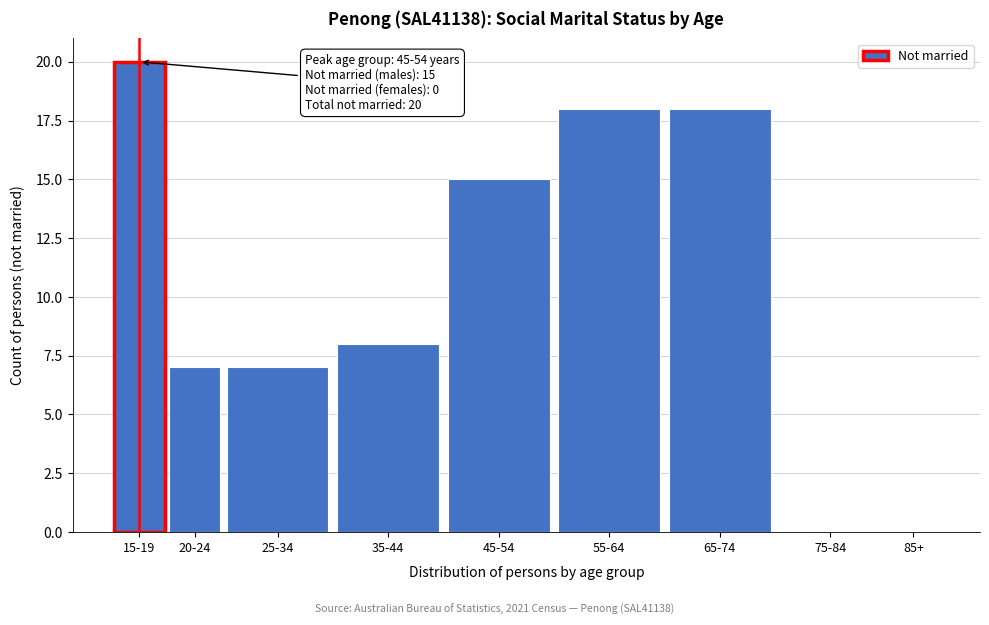

Reading left to right, transcribe all the data shown in this chart.

15-19=20	20-24=7	25-34=7	35-44=8	45-54=15	55-64=18	65-74=18	75-84=0	85+=0